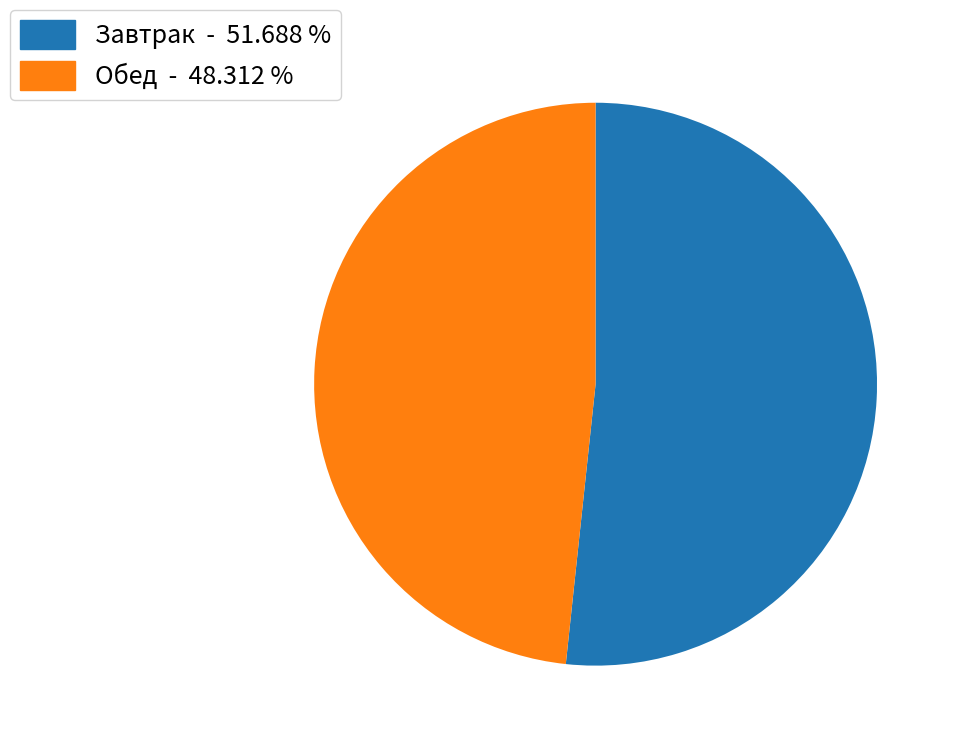

Does any single category account for the majority?

Yes